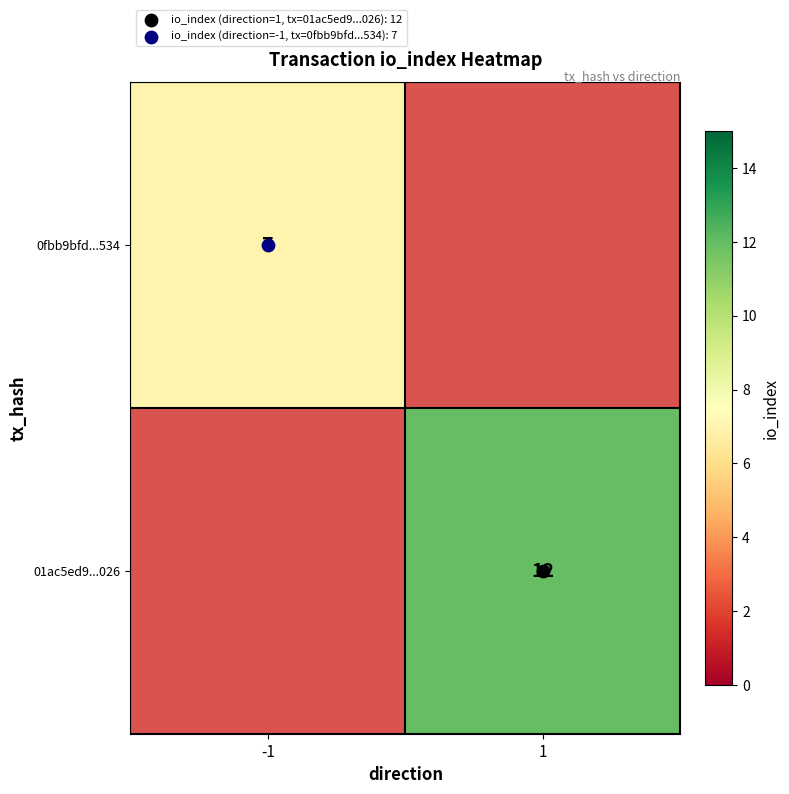

List the series in order of their overall mean, highest first.

0fbb9bfd...534, 01ac5ed9...026